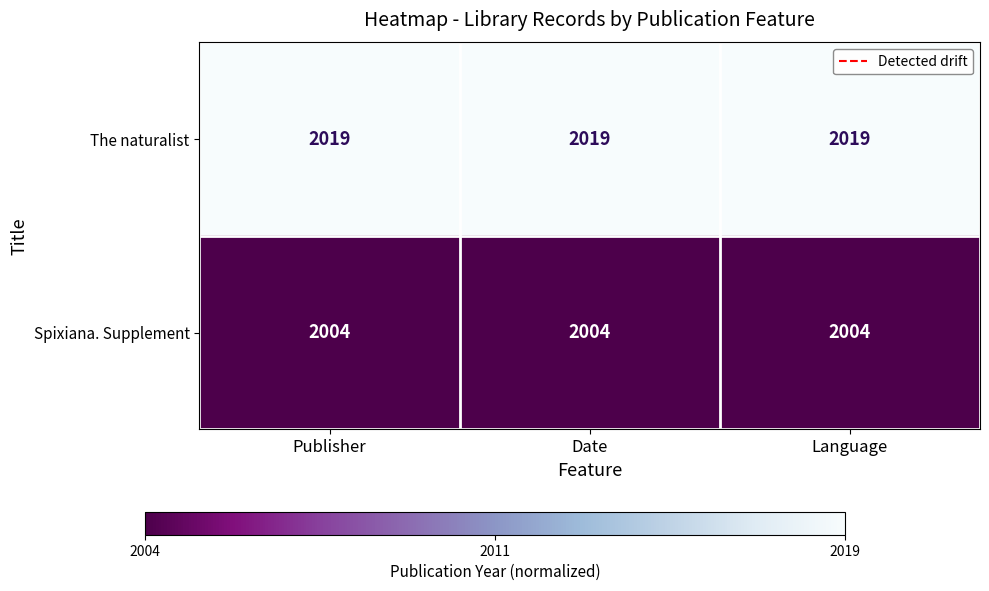

What value does the The naturalist series have at Date?

2019